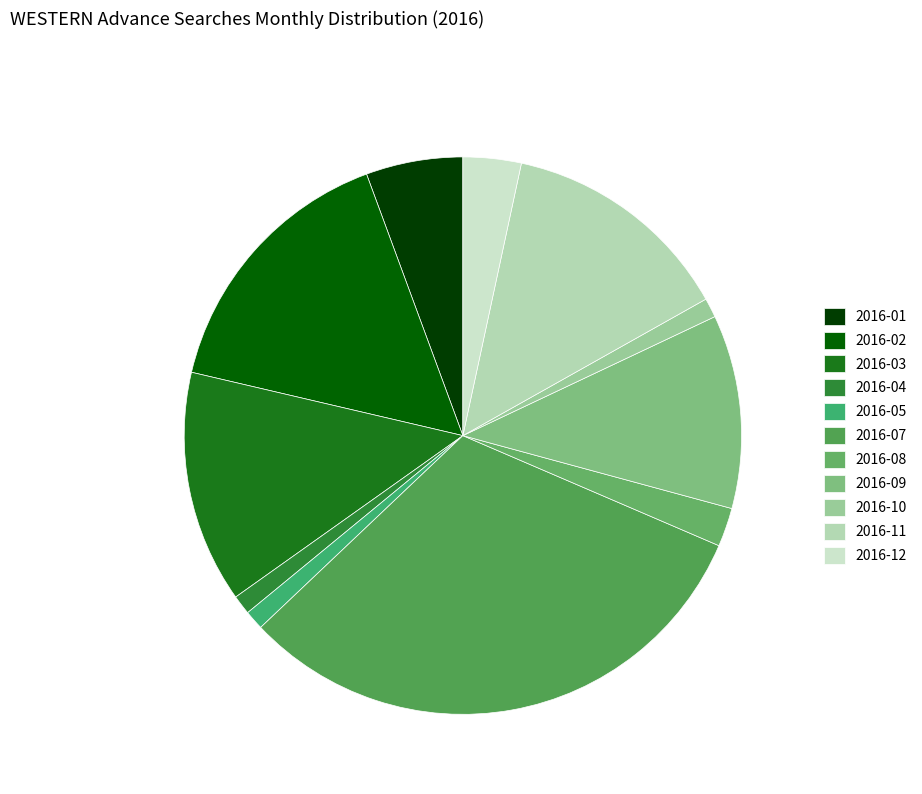

To the nearest percent, what is the average slice percentage?

9%